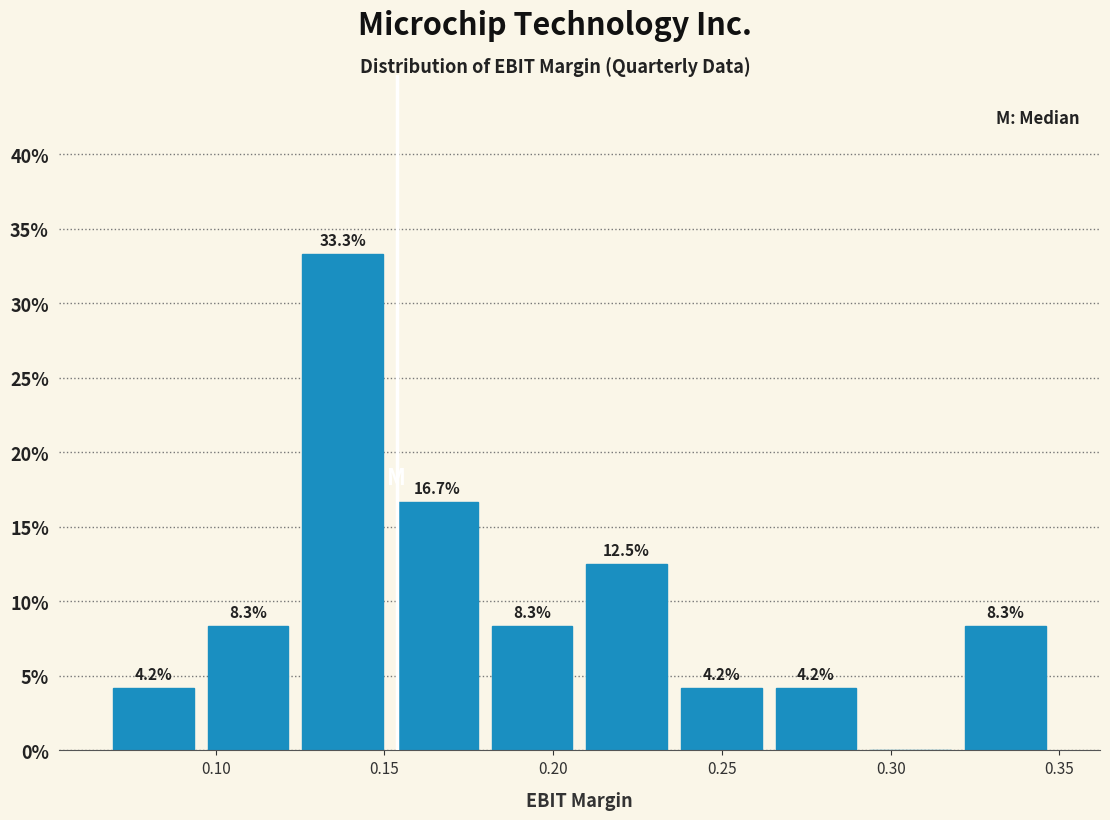

Which range on the x-axis has the tallest bar?

0.125 to 0.150